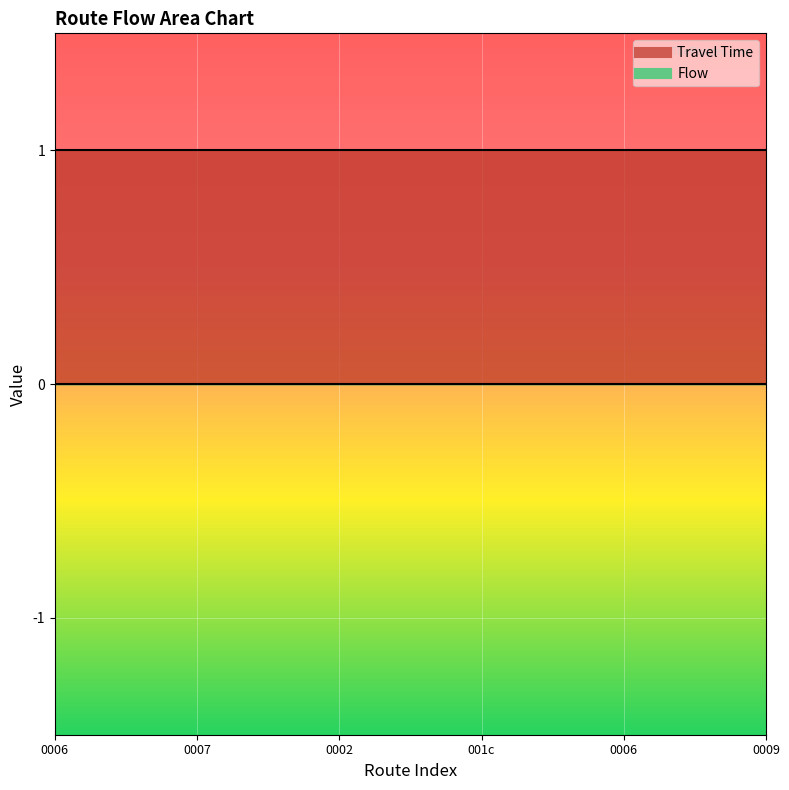

How many data points does each series have?

26